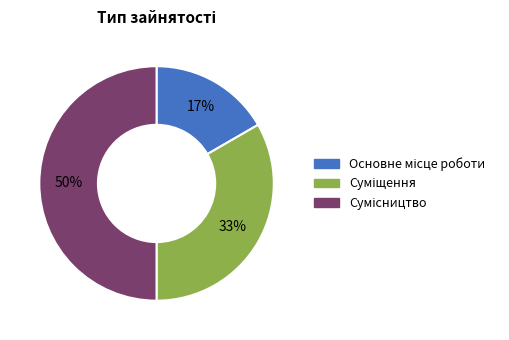

To the nearest percent, what is the average slice percentage?

33%